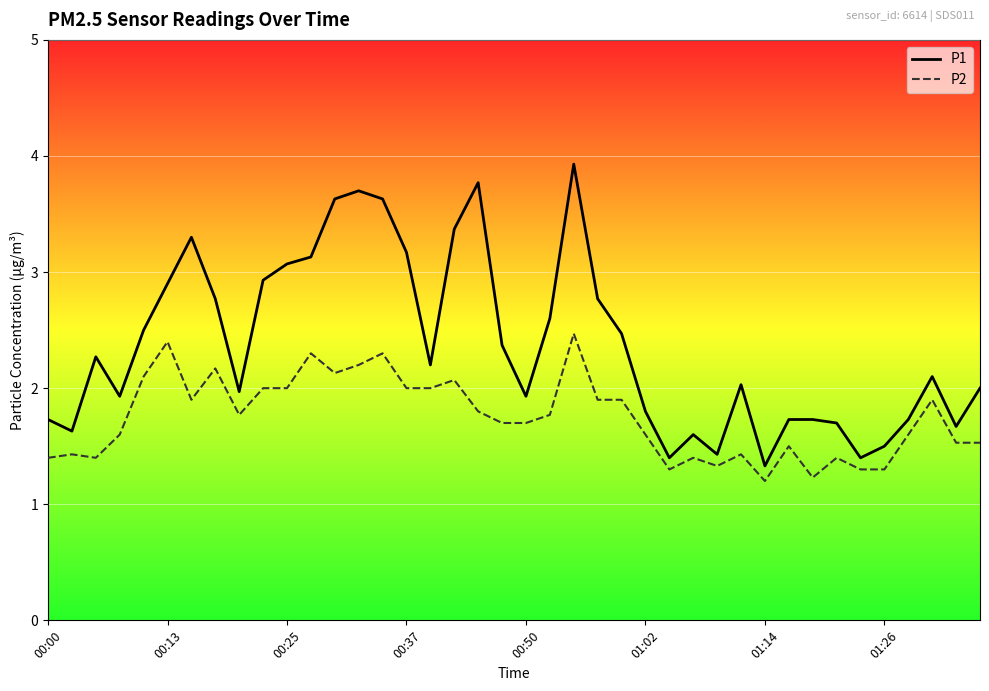

List the series in order of their overall mean, lowest first.

P2, P1